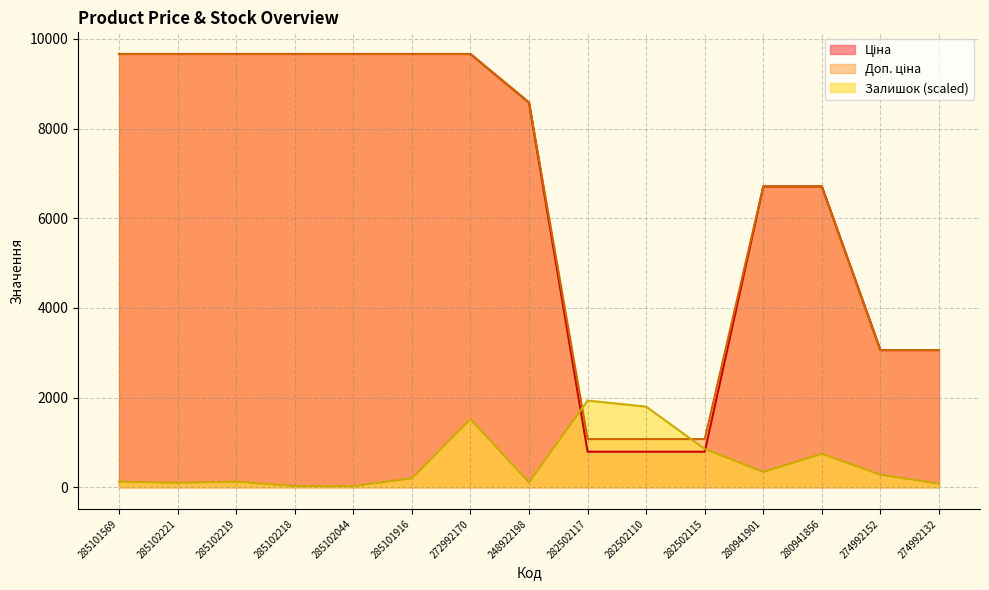

Rank the categories by Доп. ціна value from highest to lowest.

285101569, 285102221, 285102219, 285102218, 285102044, 285101916, 272992170, 248922198, 280941901, 280941856, 274992152, 274992132, 282502117, 282502110, 282502115